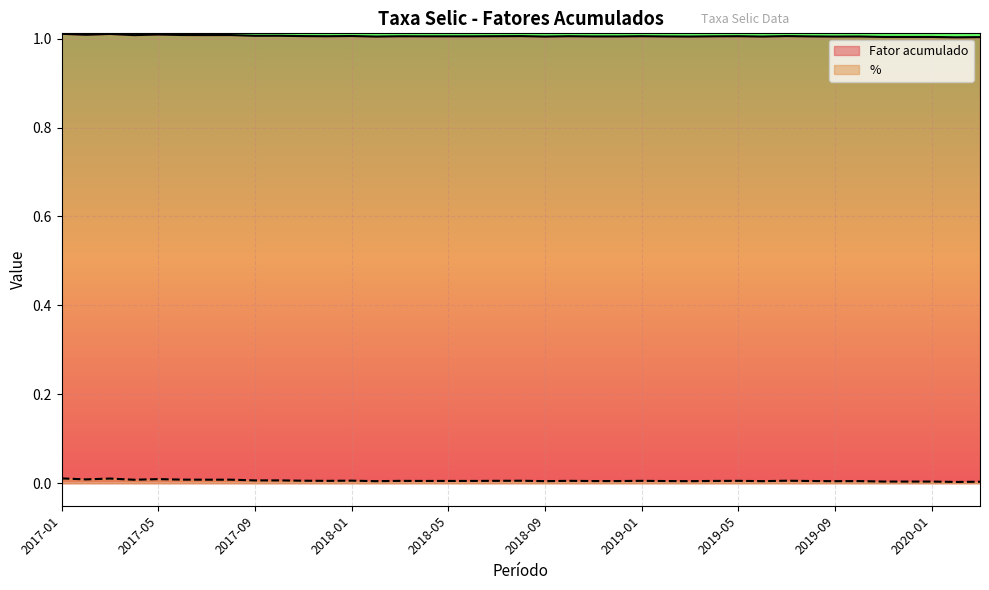

The value of % at 2020-03 is 0.0. True or false?

True